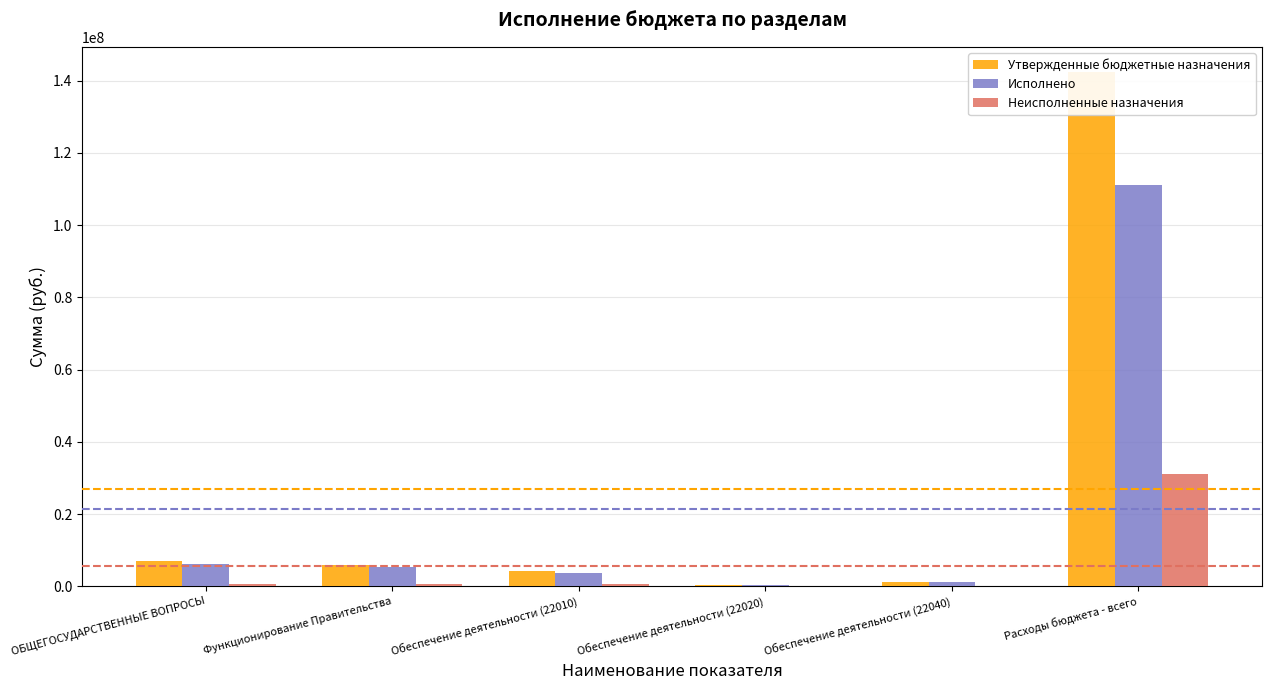

What is the value of the Исполнено bar at the 6th from the left?

111053698.2